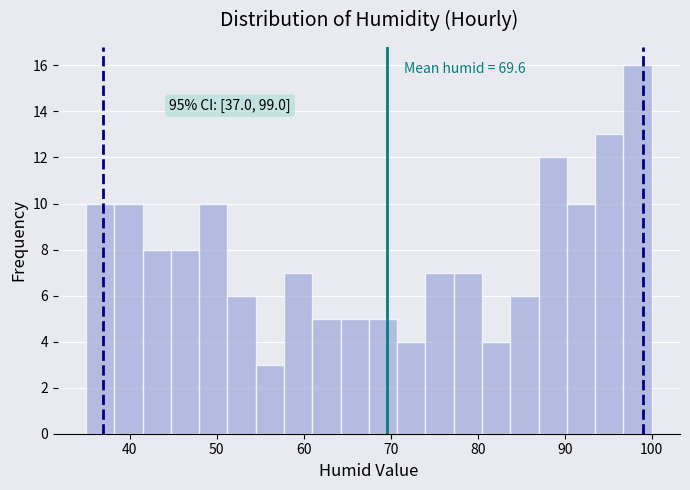

Around what value on the x-axis is the tallest bar? Give the approximate position of its centre, as read against the axis.

98